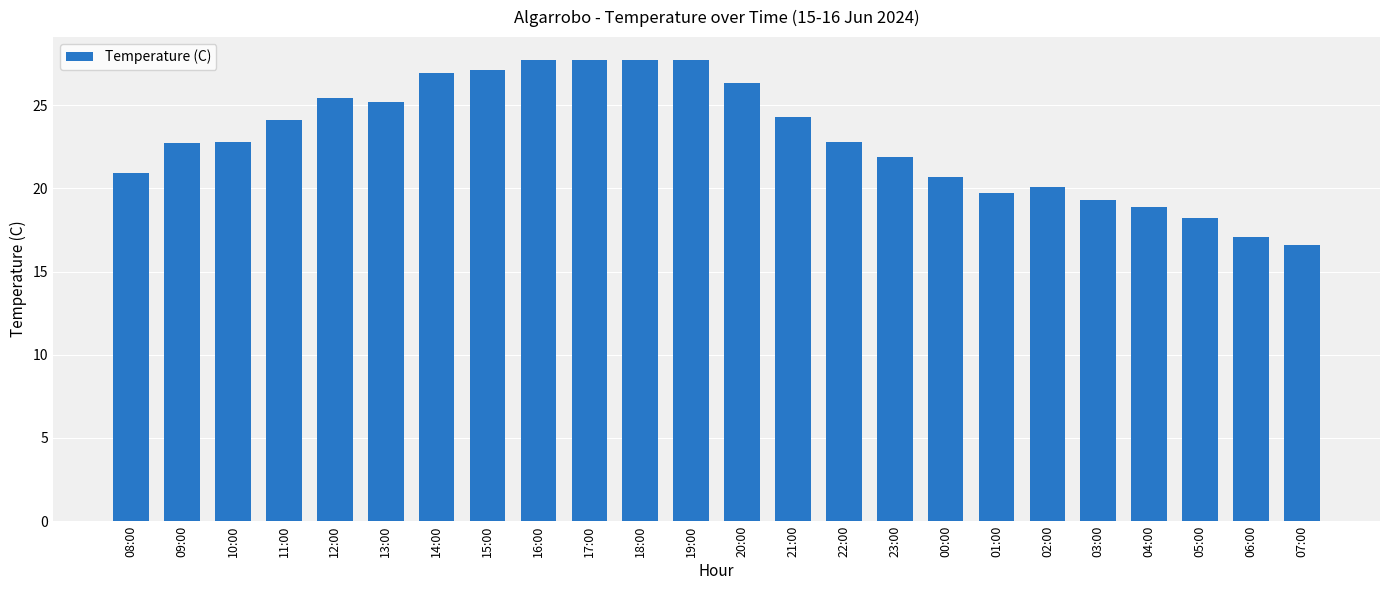

Read the value at 11:00.

24.1